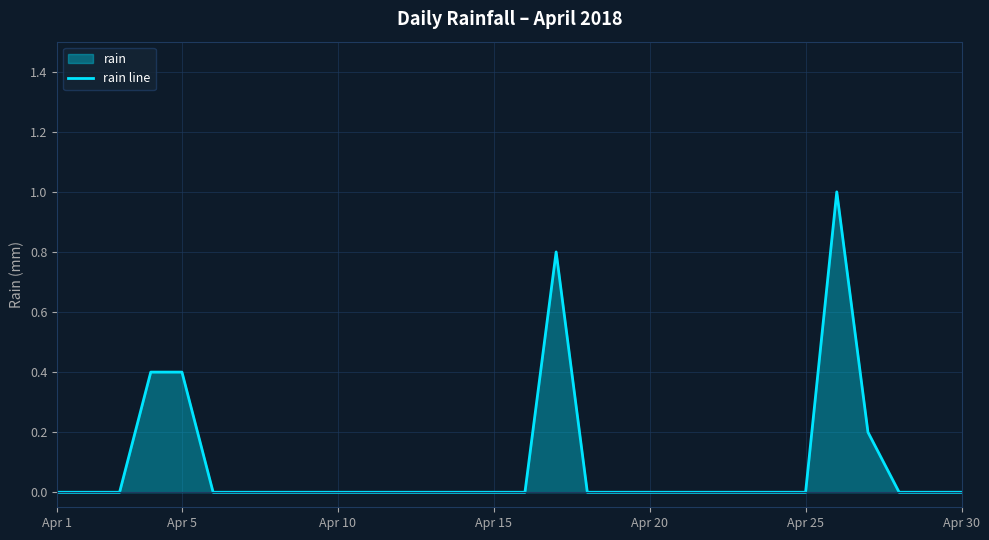

What is the maximum value shown in the chart?

1.0